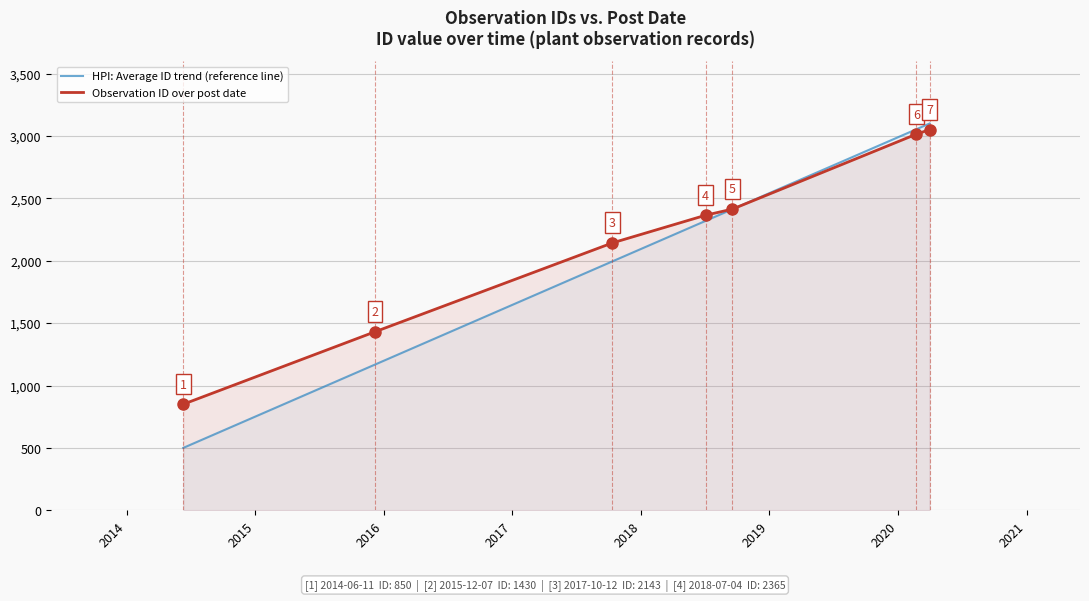

How many times do Observation ID over post date and HPI: Average ID trend (reference line) cross each other?

1